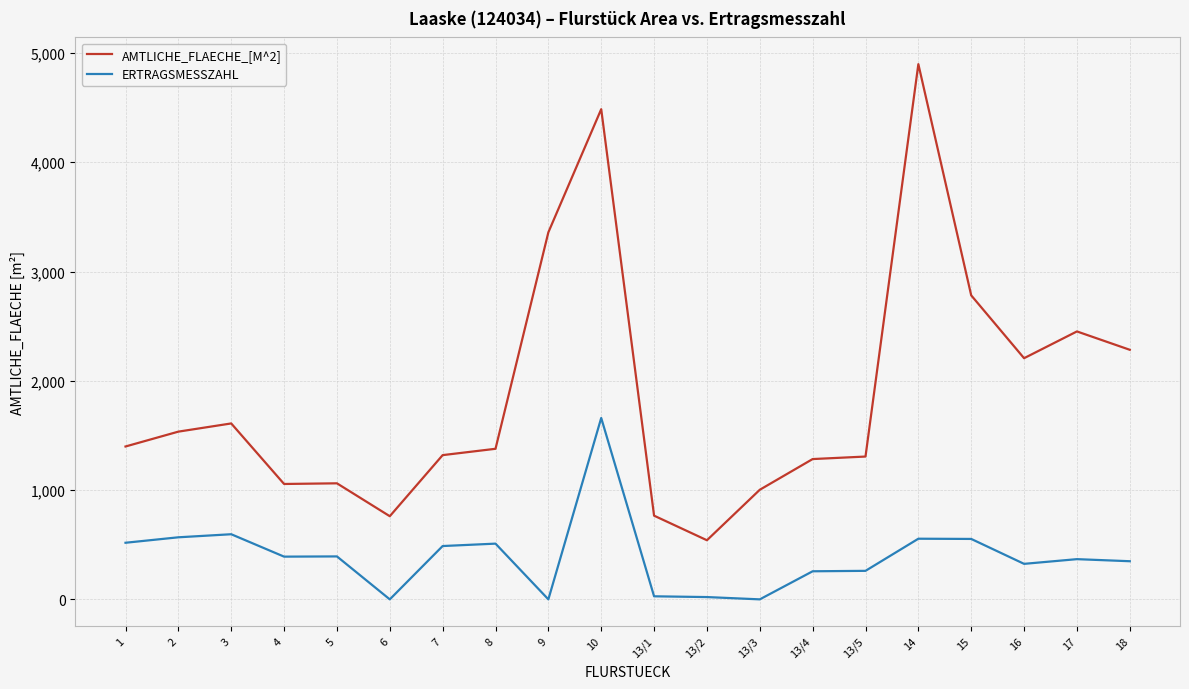

True or false: AMTLICHE_FLAECHE_[M^2] has more than 2 points higher than both neighbors.

True